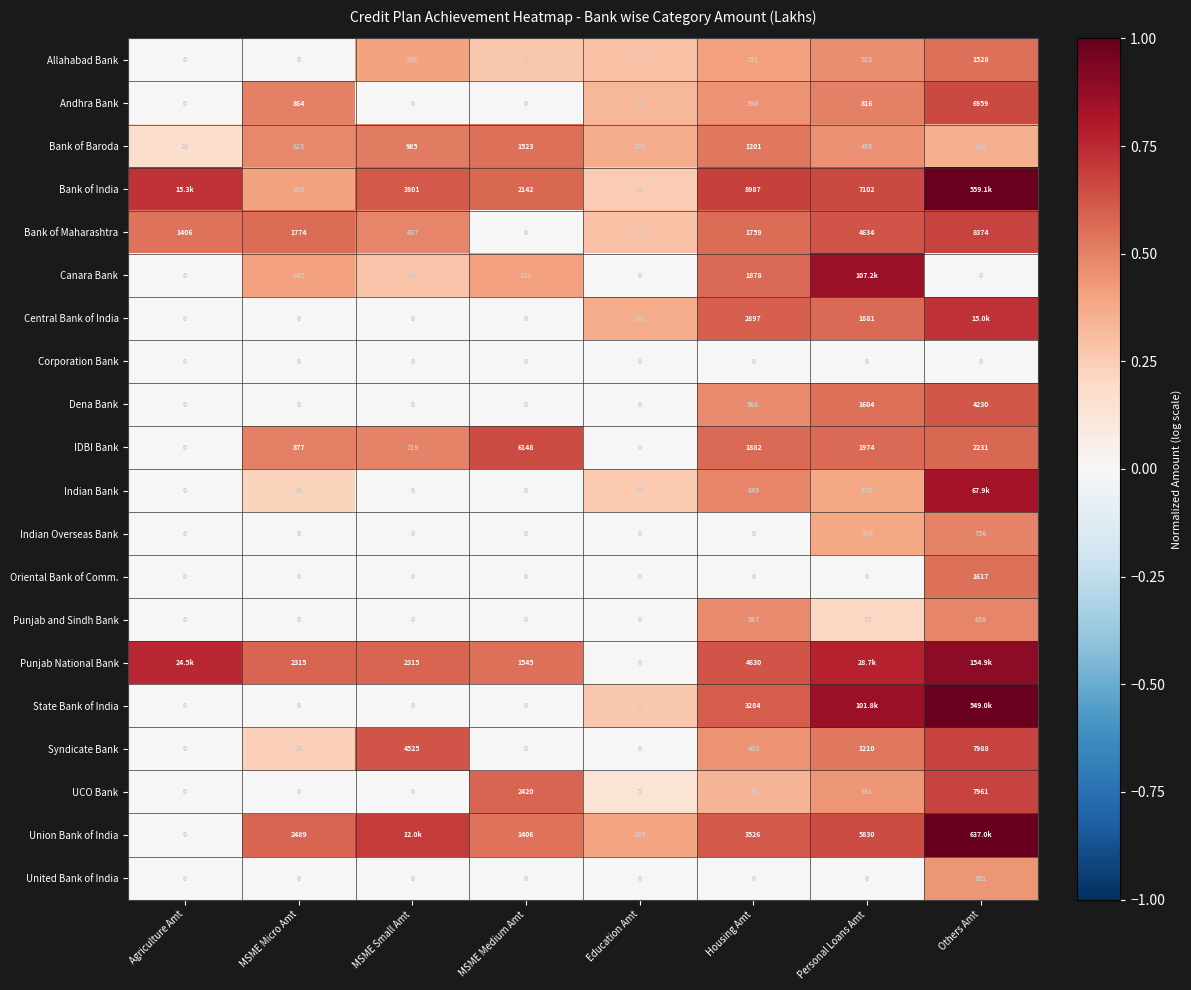

Is the value of Bank of Baroda at MSME Small Amt greater than the value of Oriental Bank of Comm. at MSME Medium Amt?

Yes